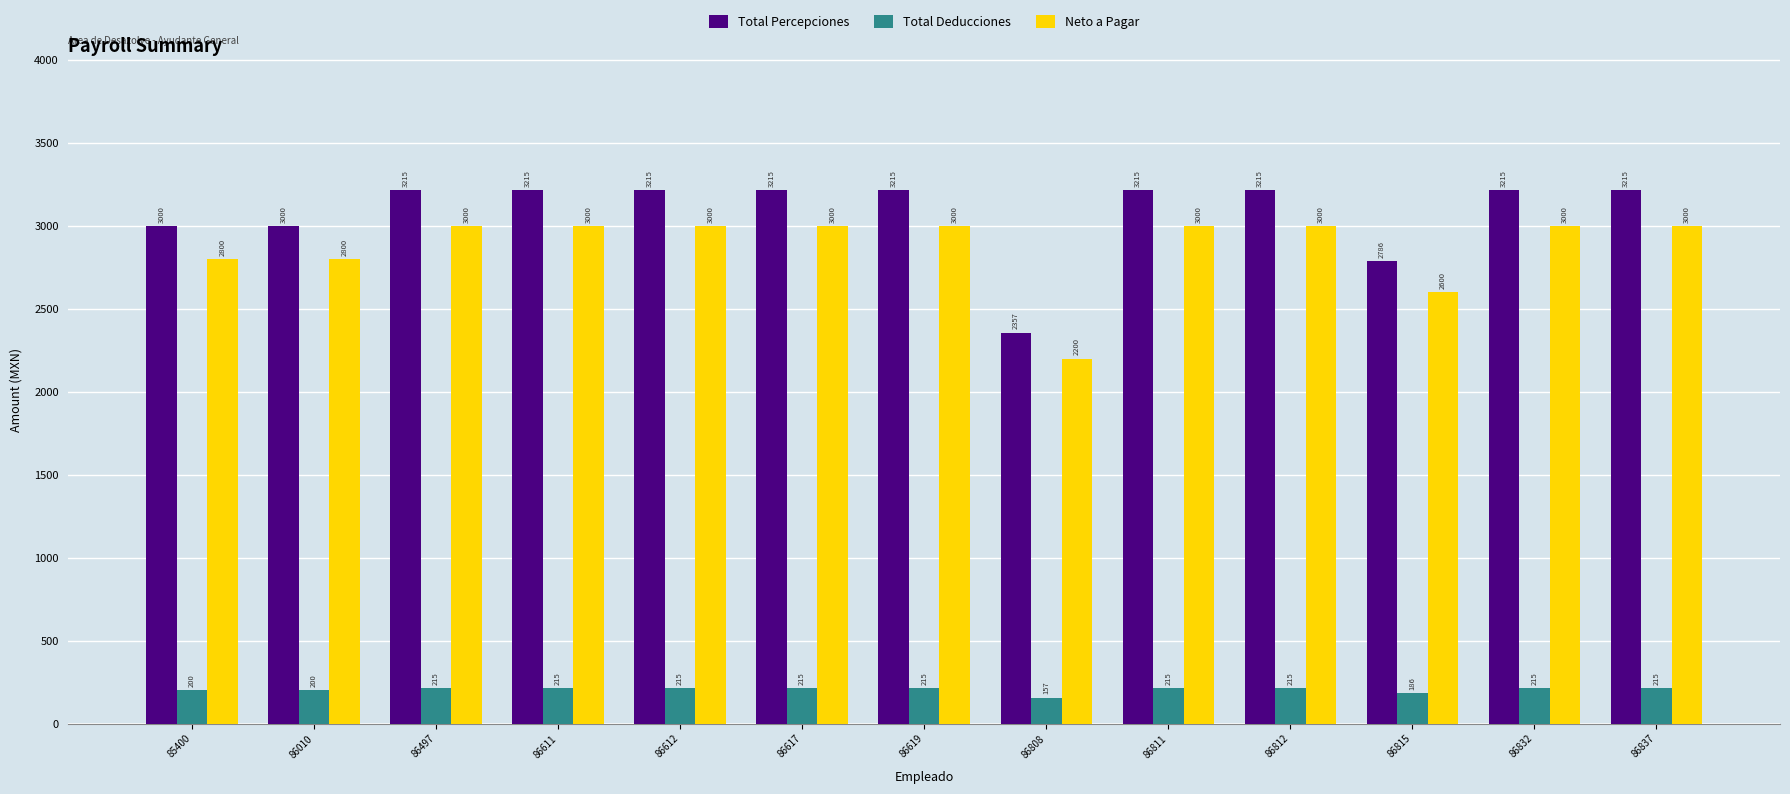

What is the total value across all series at 85400?

6000.6